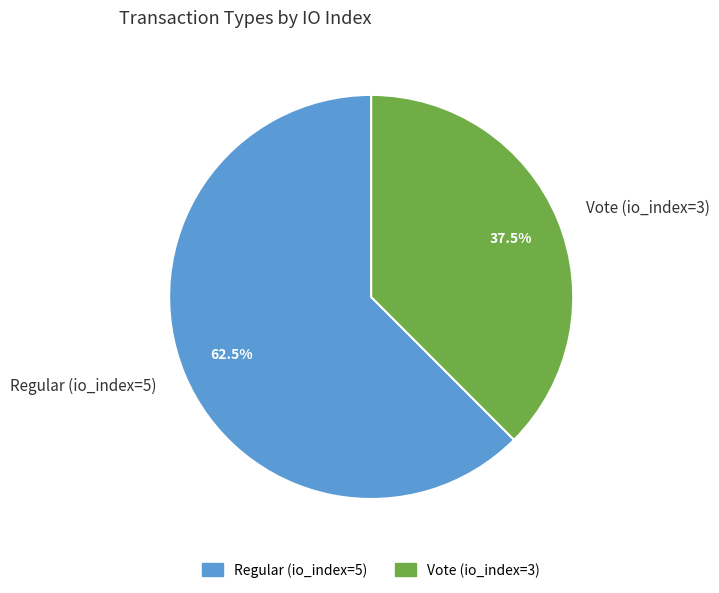

Count the number of slices in the pie.

2